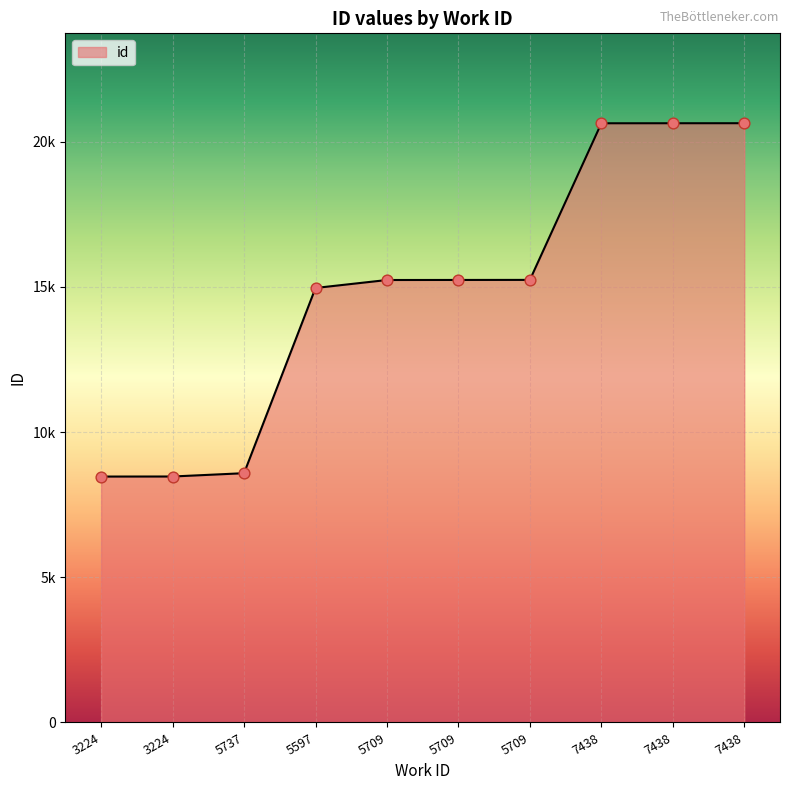

Which has a higher value, 5709 or 7438?

7438